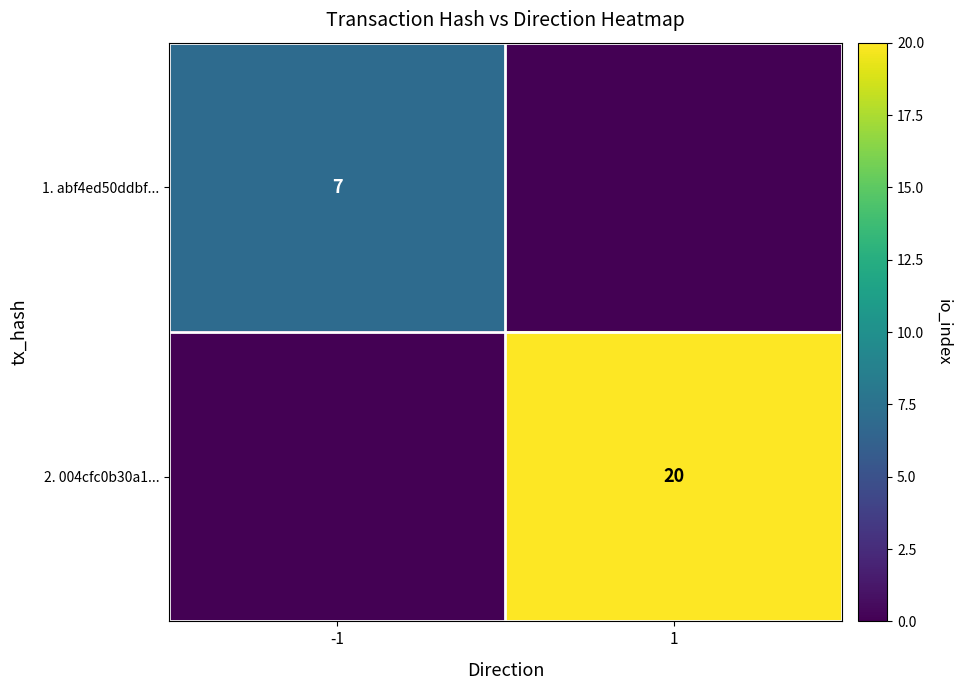

Read the 2. 004cfc0b30a1... value at 1, to the nearest 5.

20